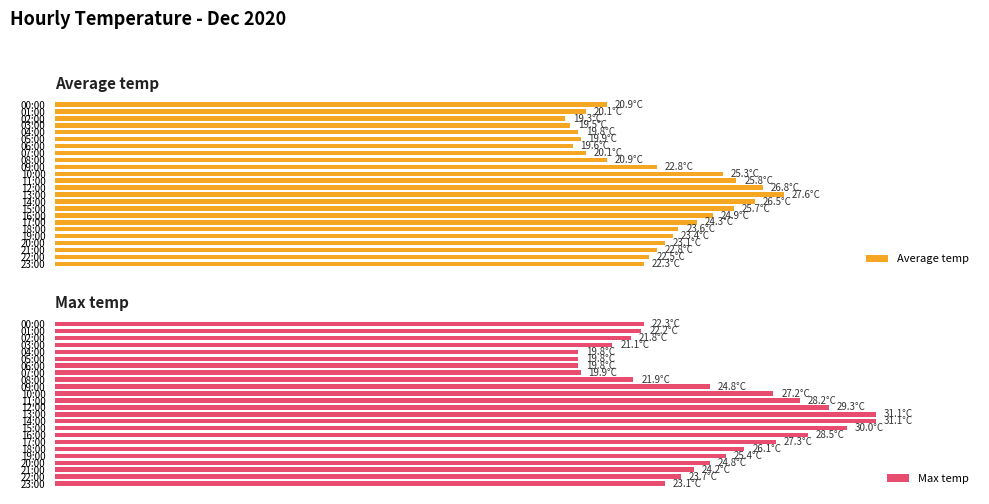

Reading left to right, transcribe all the data shown in this chart.

Average temp: 20.9	20.1	19.3	19.5	19.8	19.9	19.6	20.1	20.9	22.8	25.3	25.8	26.8	27.6	26.5	25.7	24.9	24.3	23.6	23.4	23.1	22.8	22.5	22.3
Max temp: 22.3	22.2	21.8	21.1	19.8	19.8	19.8	19.9	21.9	24.8	27.2	28.2	29.3	31.1	31.1	30.0	28.5	27.3	26.1	25.4	24.8	24.2	23.7	23.1